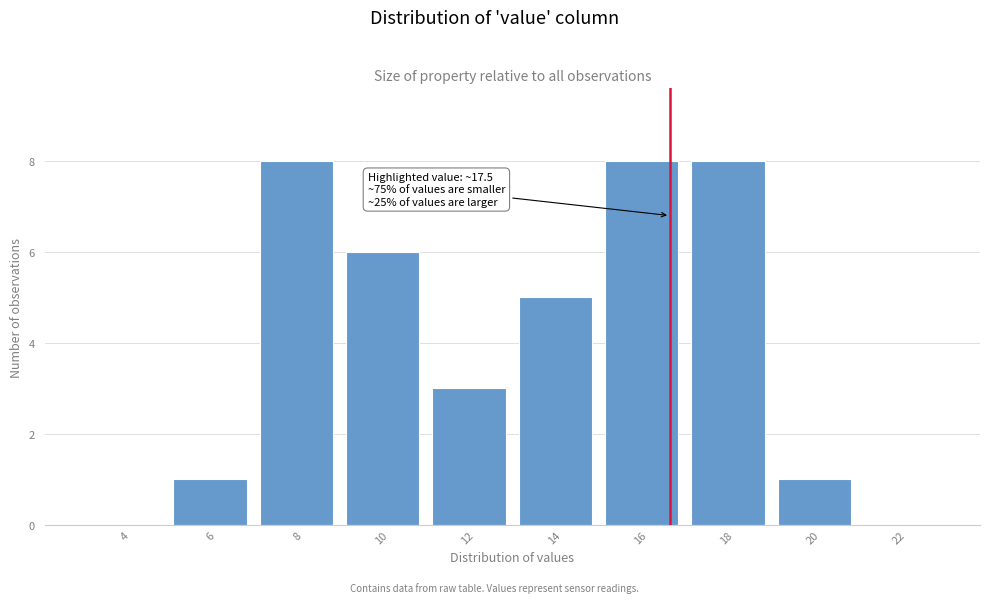

Reading left to right, transcribe all the data shown in this chart.

4=0	6=1	8=8	10=6	12=3	14=5	16=8	18=8	20=1	22=0